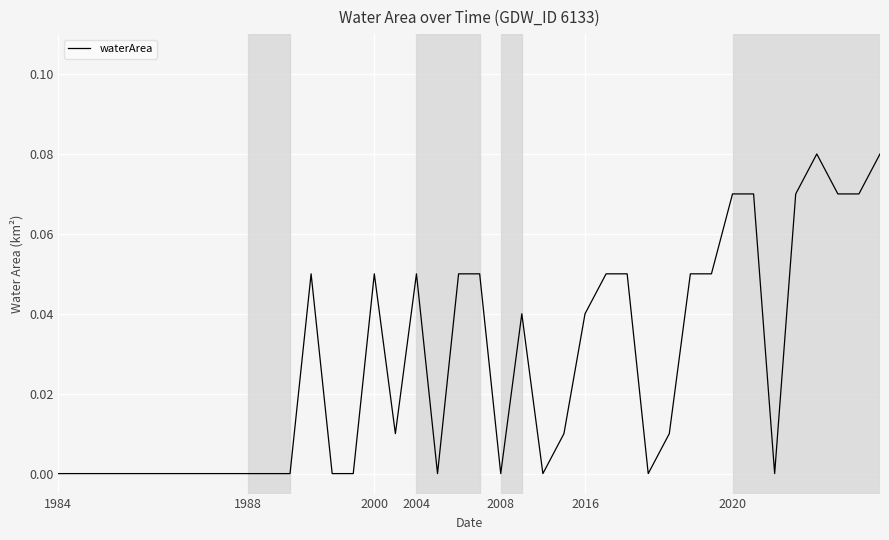

Does the chart have visible grid lines?

Yes